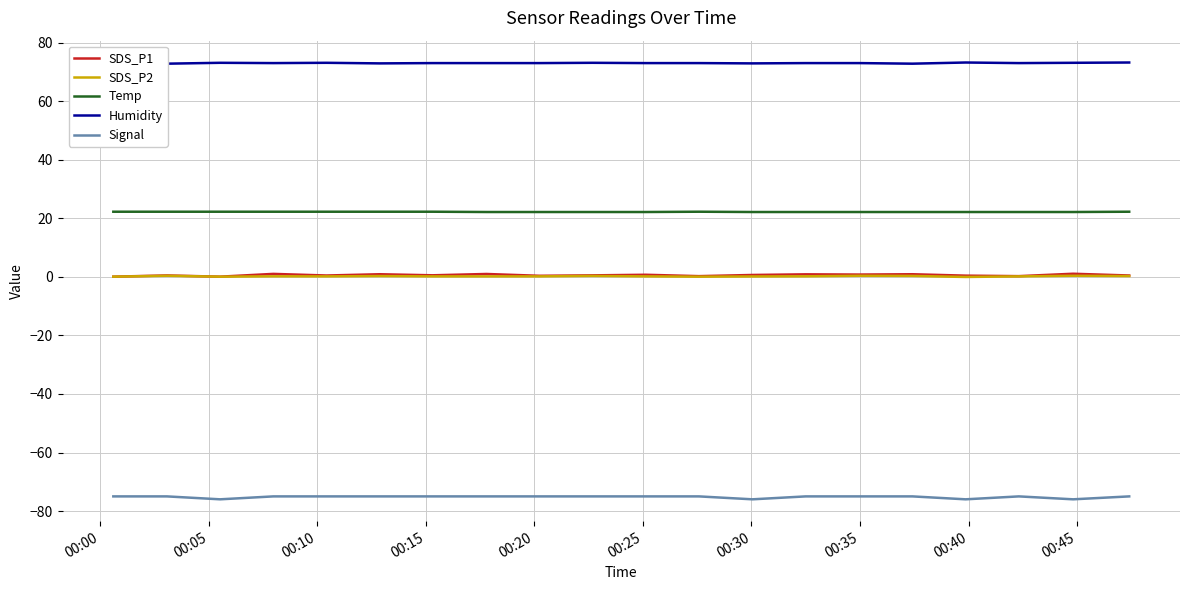

How many lines are shown in the chart?

5